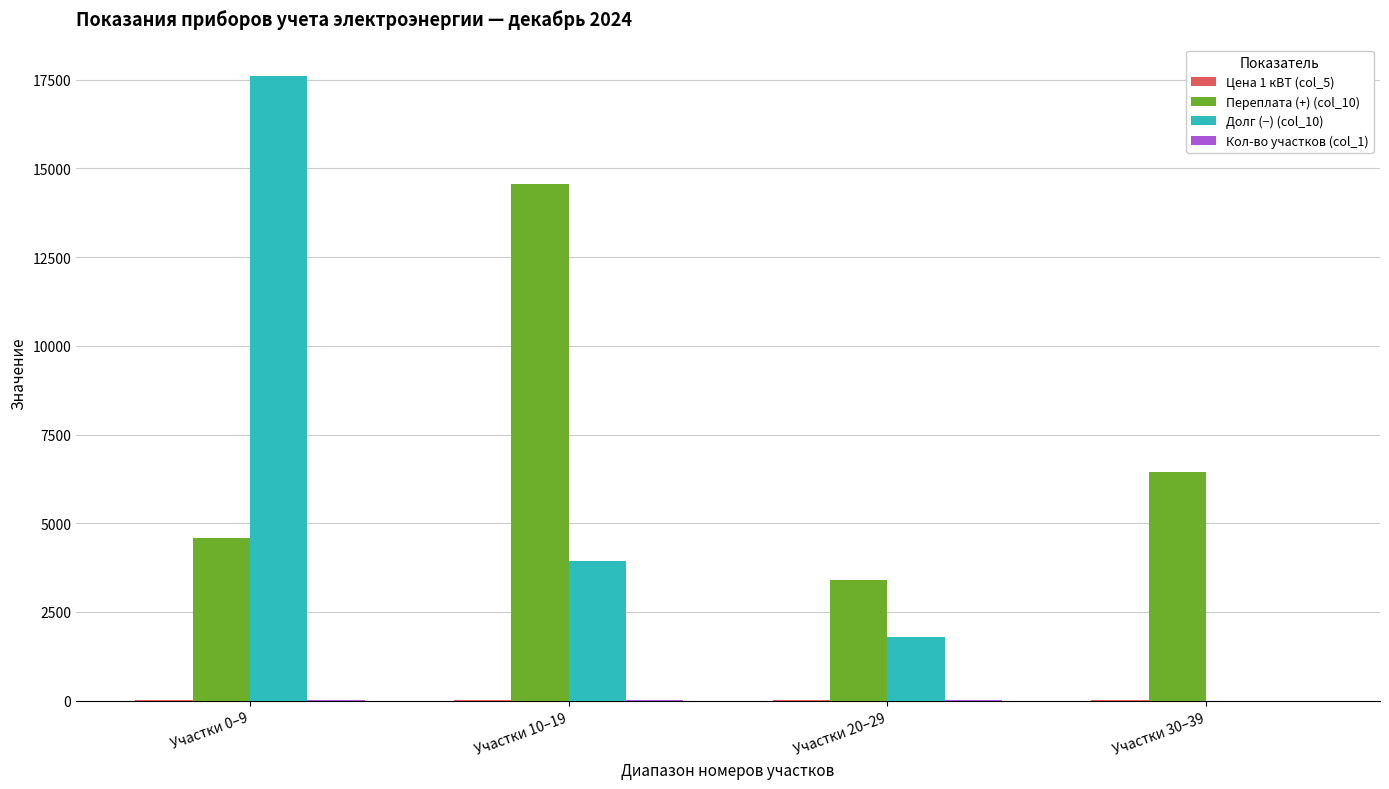

Which series has the largest total across all categories?

Переплата (+) (col_10)